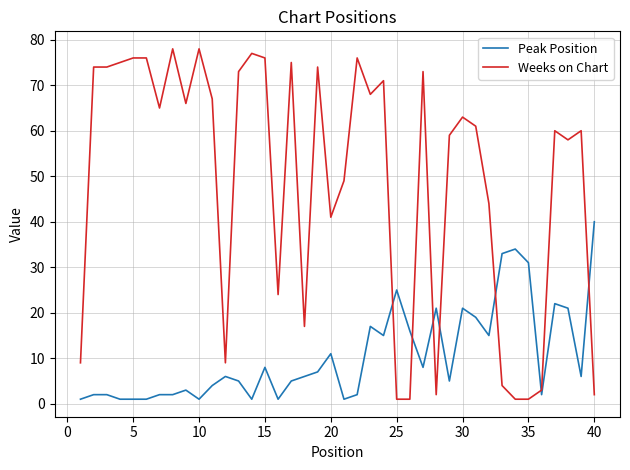

Which series has the widest spread of values?

Weeks on Chart